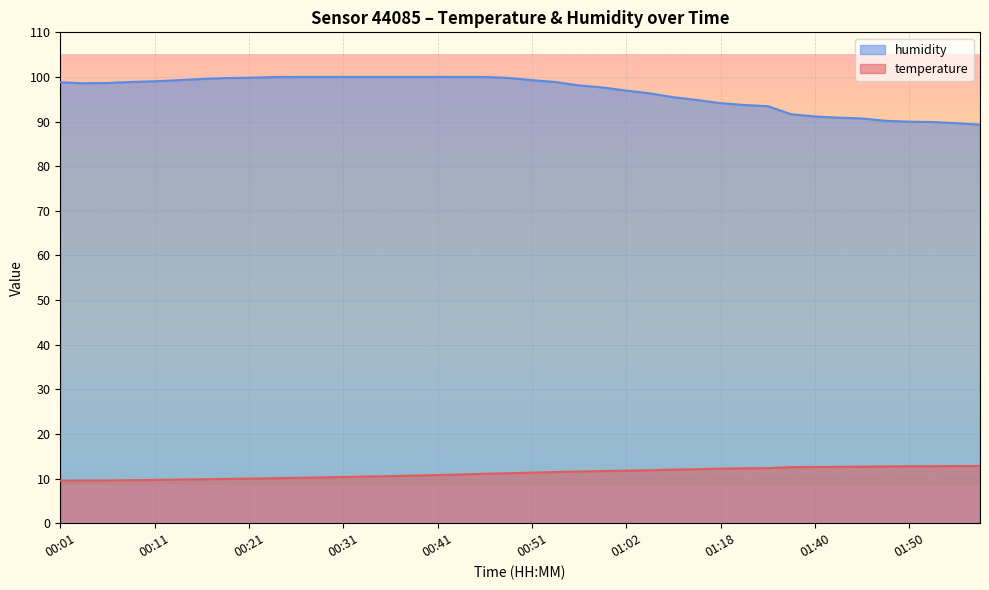

At which label does temperature first exceed 11?

00:46